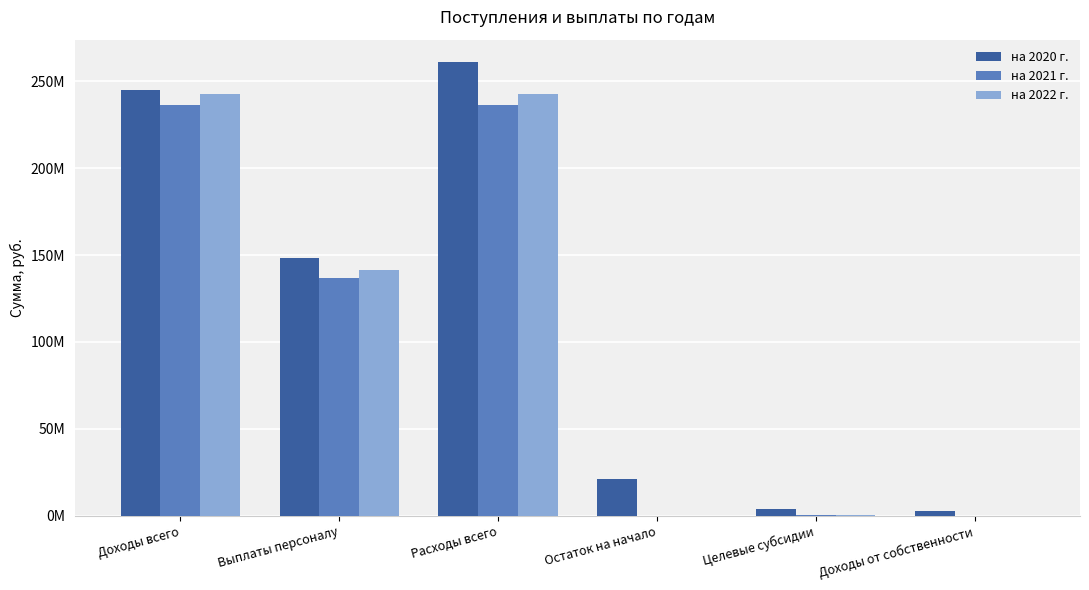

What are all the series names shown in the legend?

на 2020 г., на 2021 г., на 2022 г.